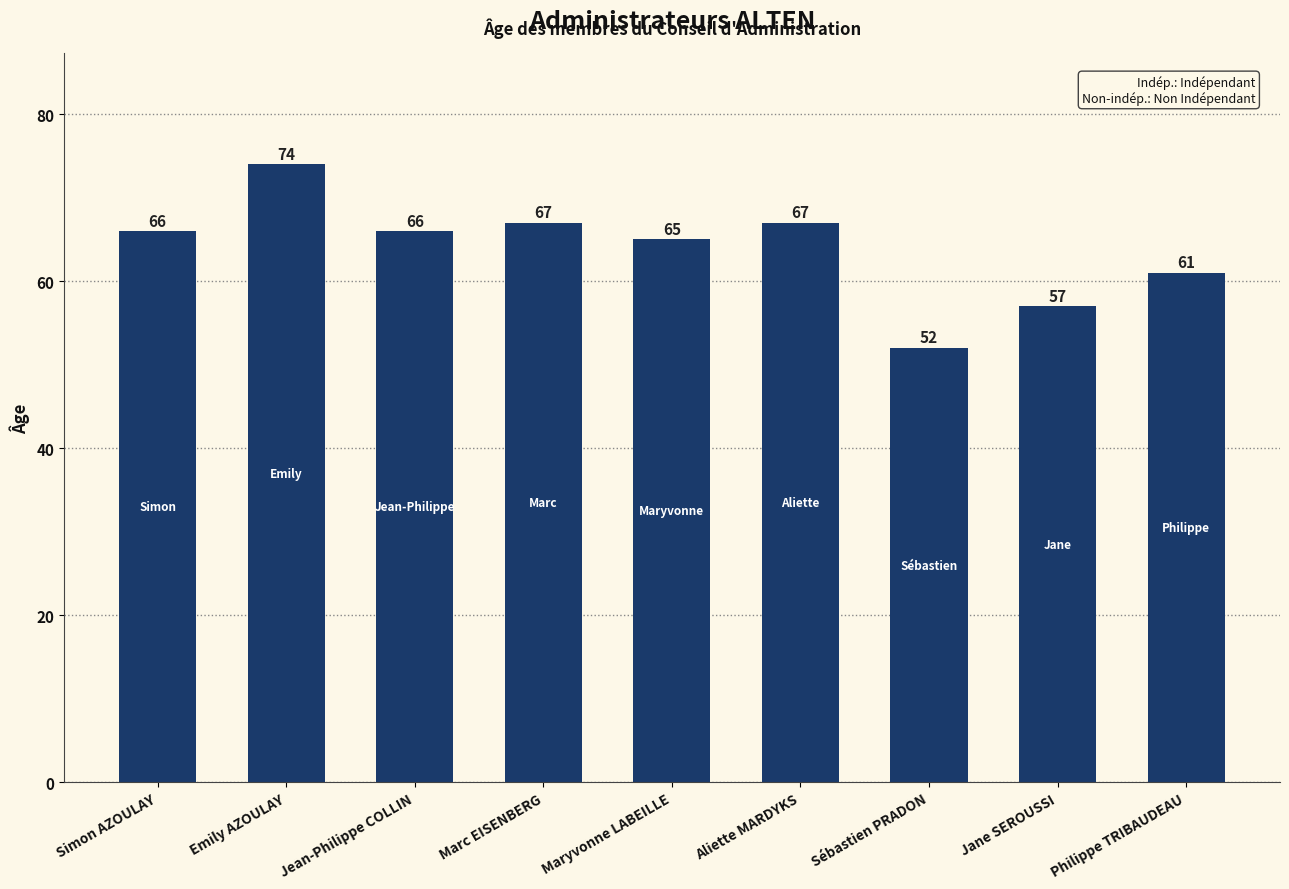

How many series are shown in this chart?

1